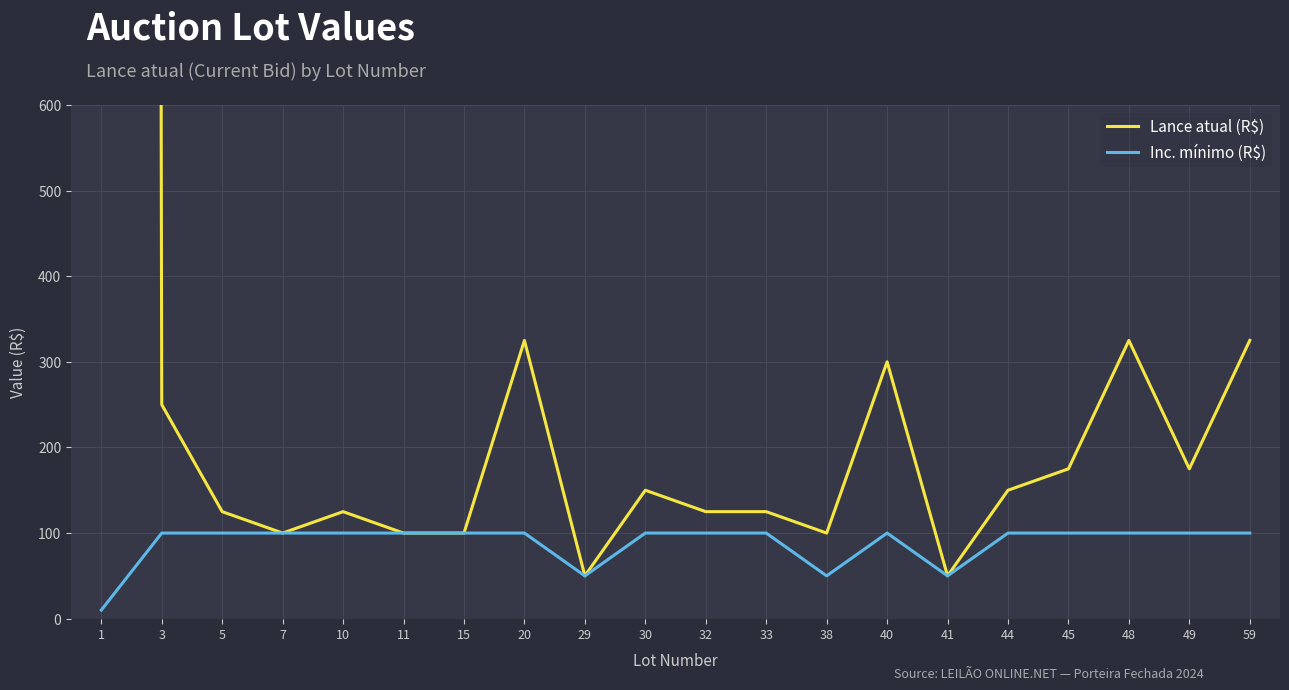

True or false: Inc. mínimo (R$) has a value of 167 at 32.

False